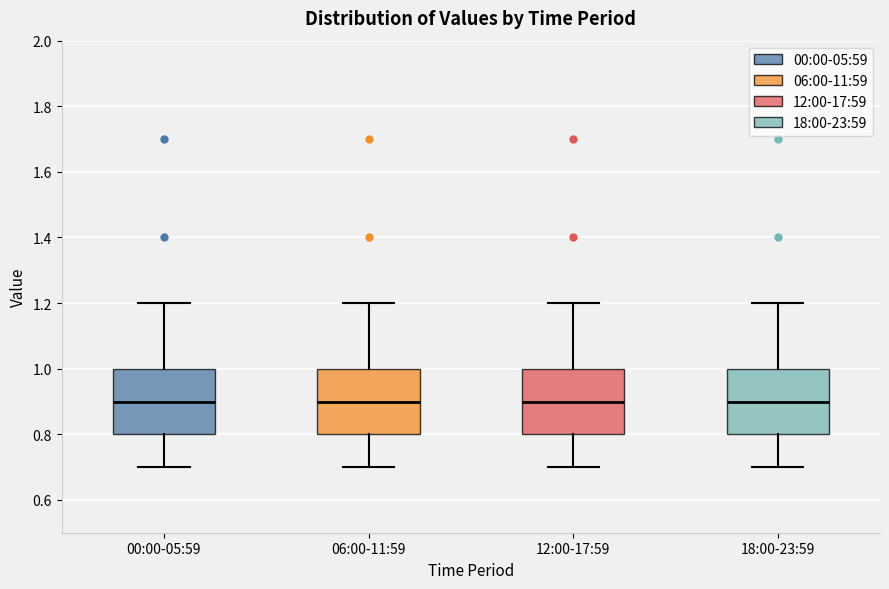

Reading left to right, transcribe this box plot: for each box, give where its median line is, the range the box spans, and where its two whiskers end, as read against the y-axis. The values are not printed on the chart, so give them approximately, as read against the axis.

00:00-05:59: median 0.9, box 0.8 to 1.0, whiskers 0.7 to 1.2
06:00-11:59: median 0.9, box 0.8 to 1.0, whiskers 0.7 to 1.2
12:00-17:59: median 0.9, box 0.8 to 1.0, whiskers 0.7 to 1.2
18:00-23:59: median 0.9, box 0.8 to 1.0, whiskers 0.7 to 1.2